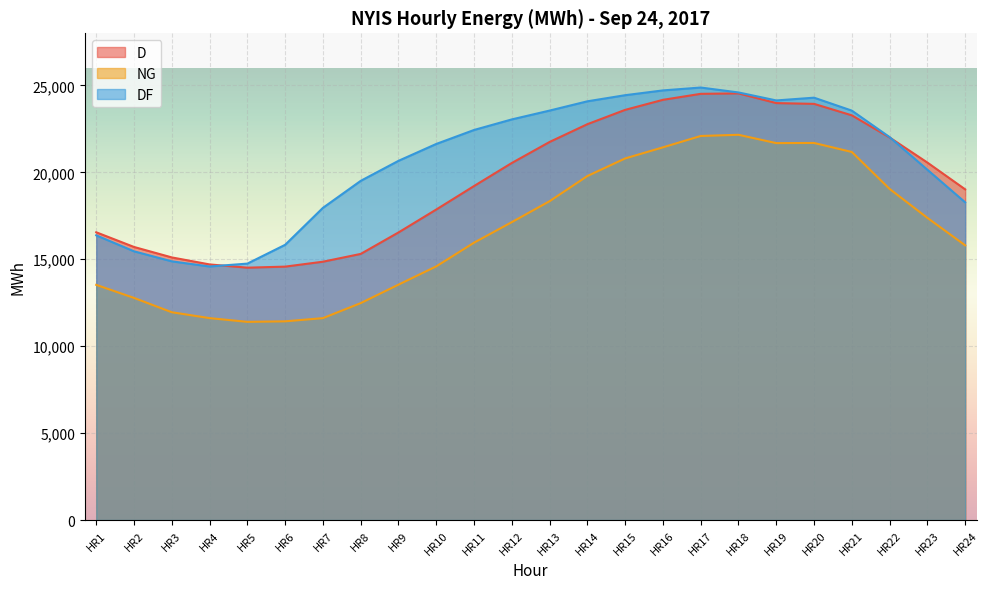

How many times do DF and D cross each other?

2